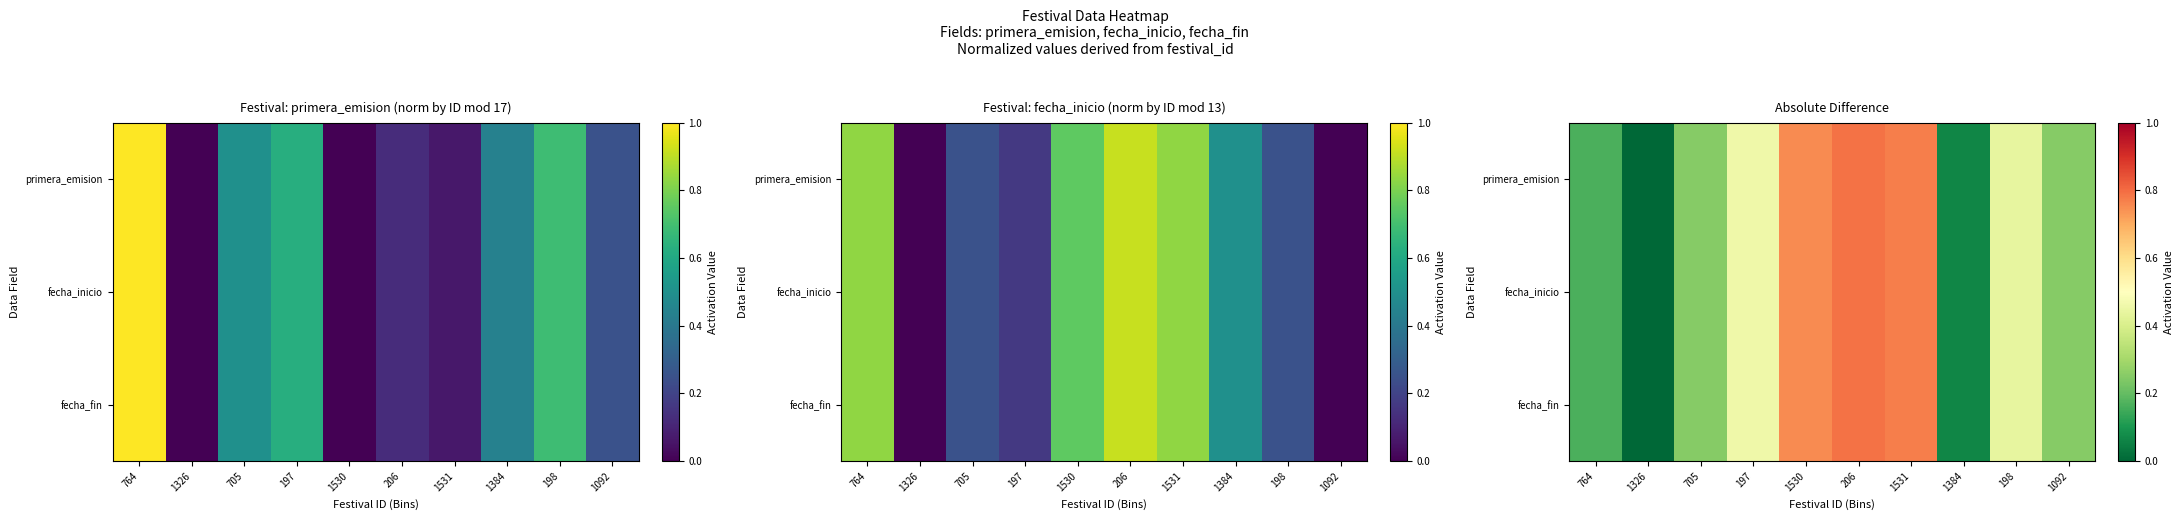

Which series has the largest total across all categories?

primera_emision